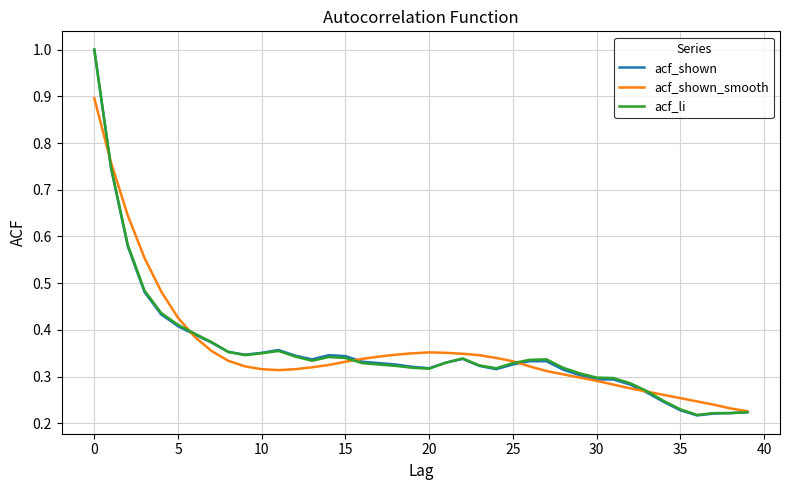

Which series has the largest range (max minus min)?

acf_shown